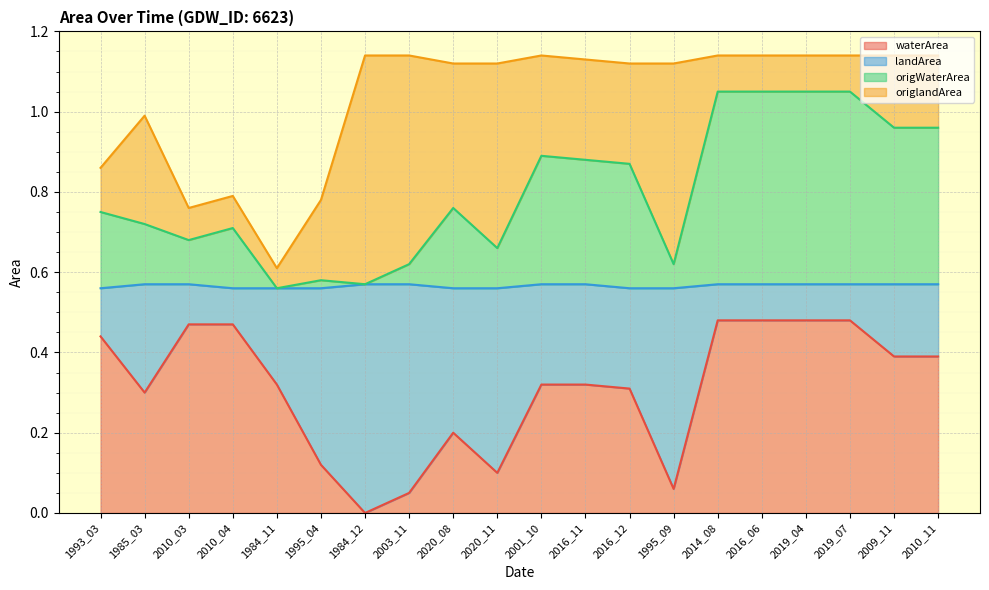

The waterArea series shows 0.4 at 2010_11. True or false?

True